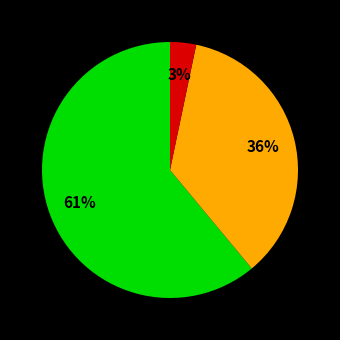

To the nearest percent, what is the difference between the largest and smallest slice percentages?

58%